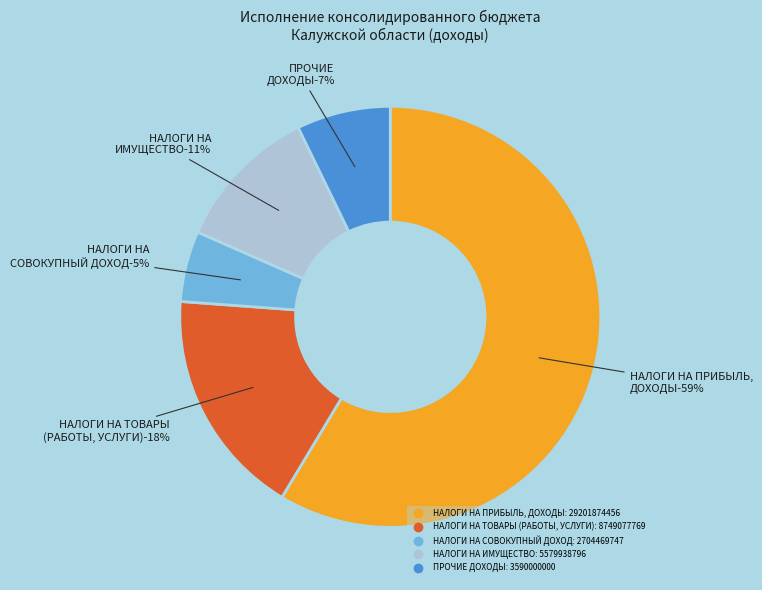

Does any single category account for the majority?

Yes